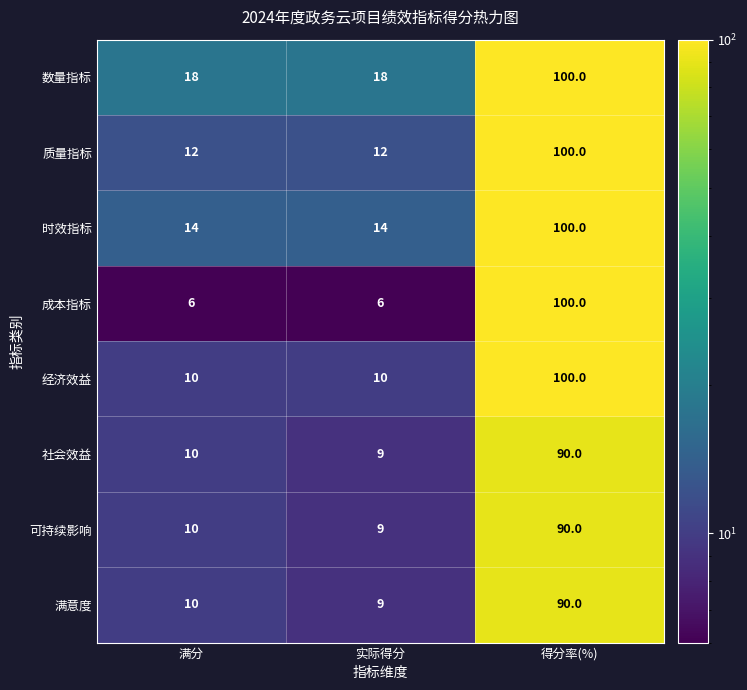

Which category has the highest value across all series?

得分率(%)